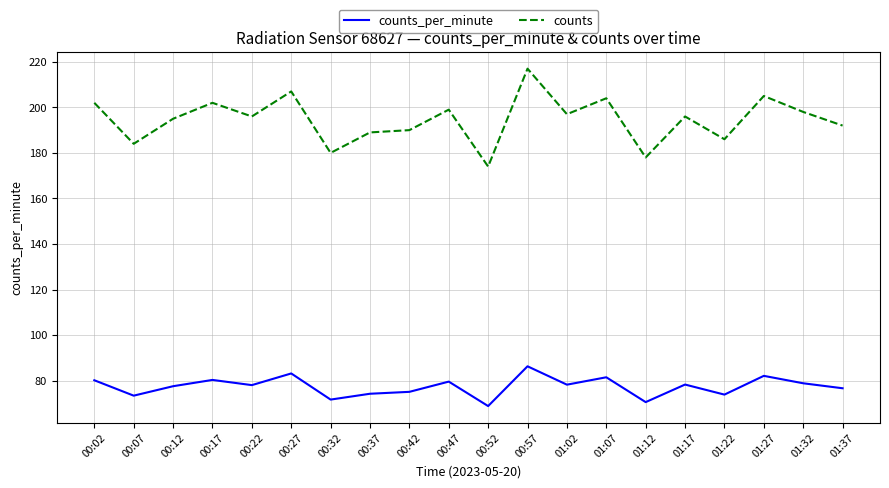

List the series in order of their overall mean, highest first.

counts, counts_per_minute